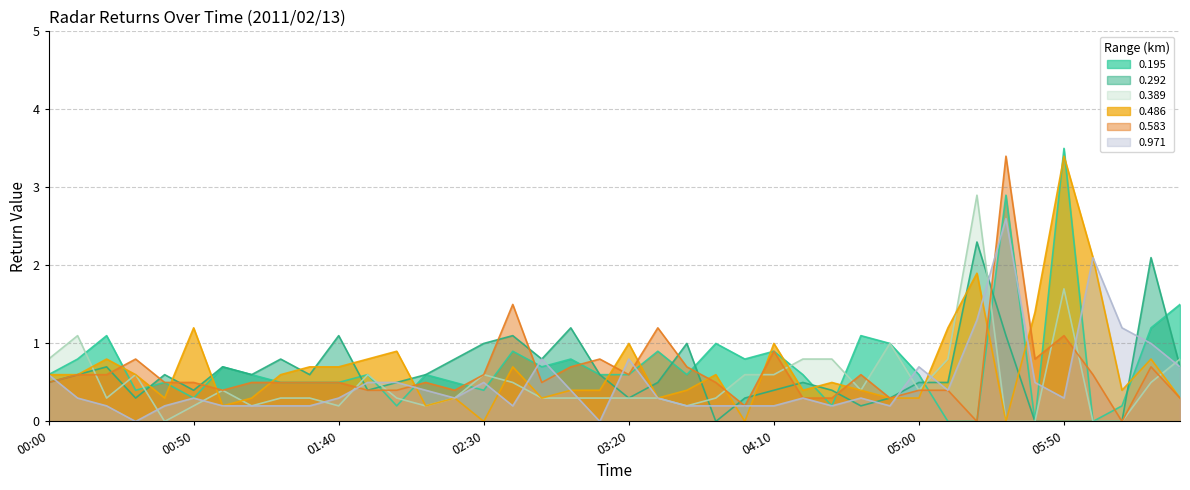

What is the total value across all series at 02:30?

3.1